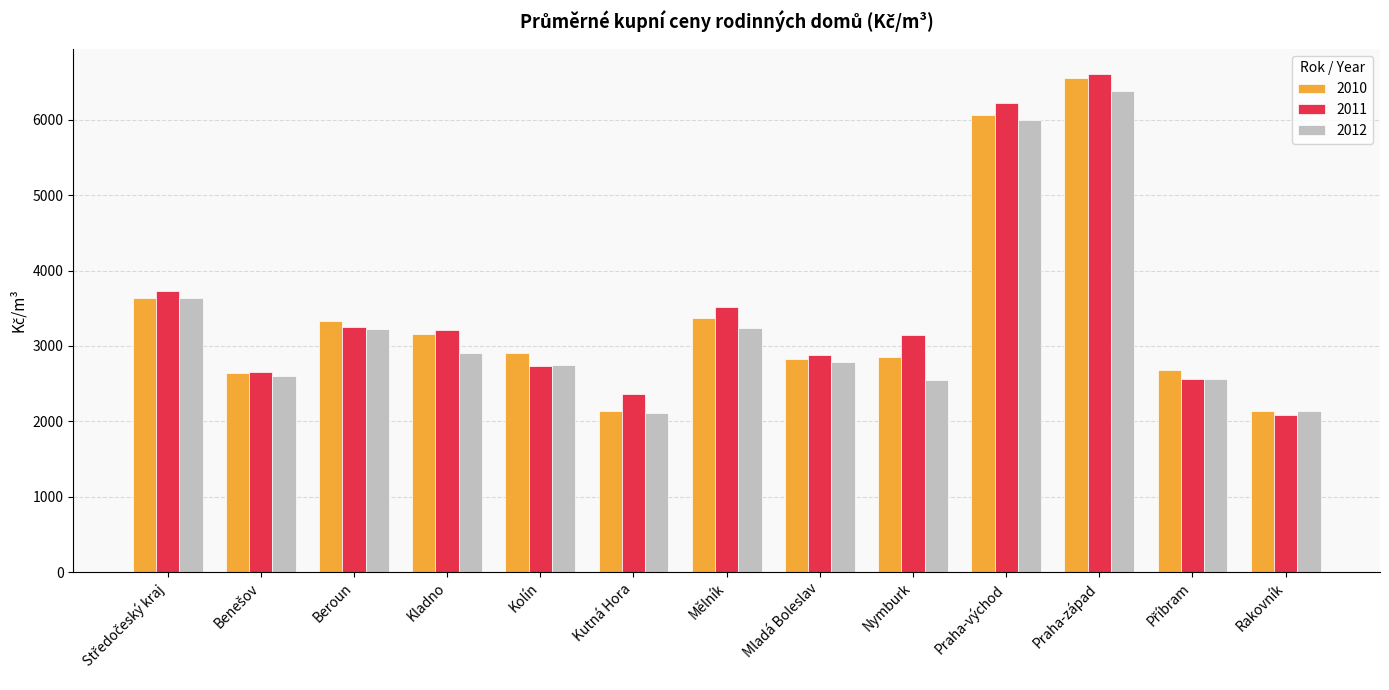

What is the spread (max minus min) of values at Mladá Boleslav?

98